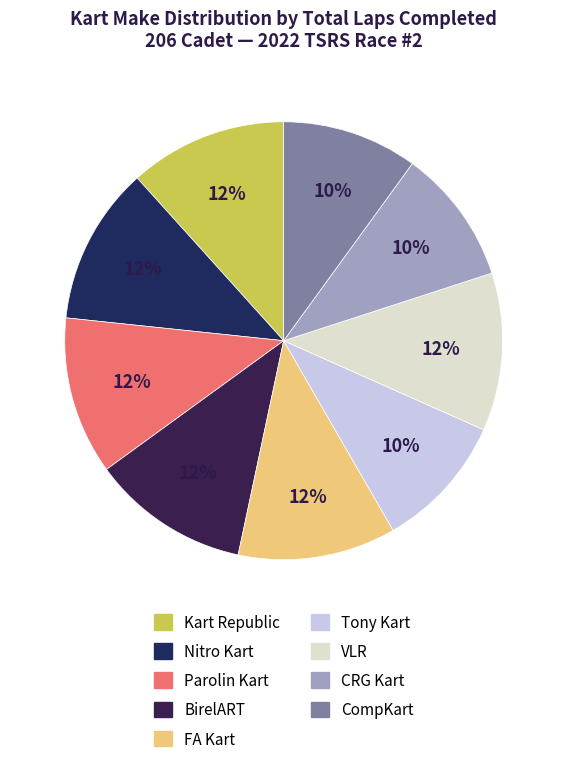

Is it true that CompKart is 21% of the pie?

False